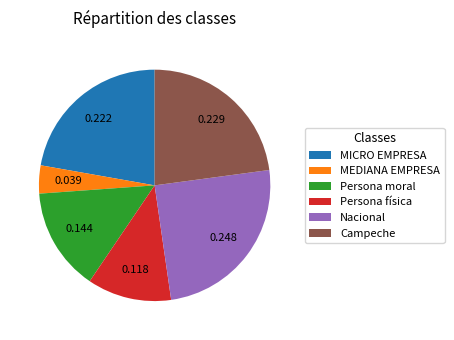

How many segments does this pie chart have?

6